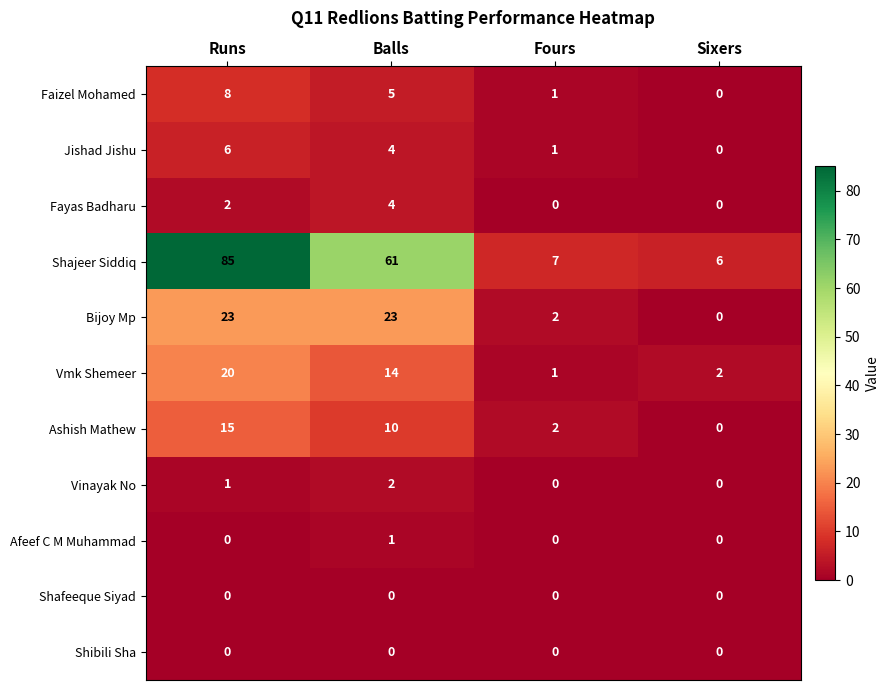

Is it true that Fayas Badharu equals 0 at Sixers?

True